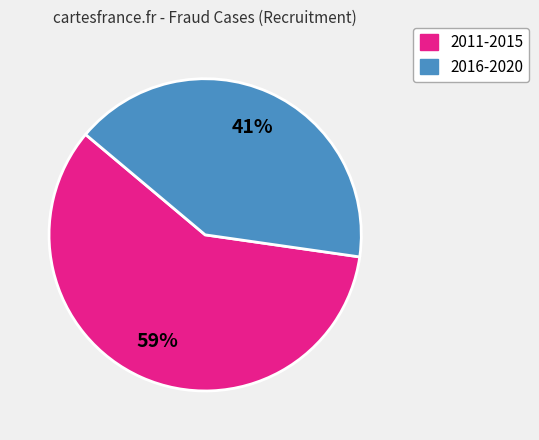

To the nearest percent, what is the average slice percentage?

50%